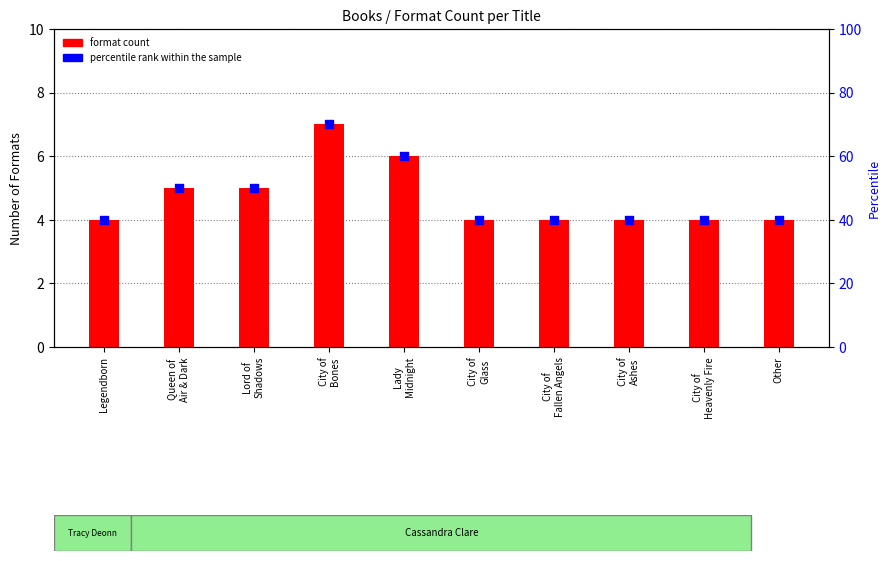

What is the total value across all series at City of
Heavenly Fire?

44